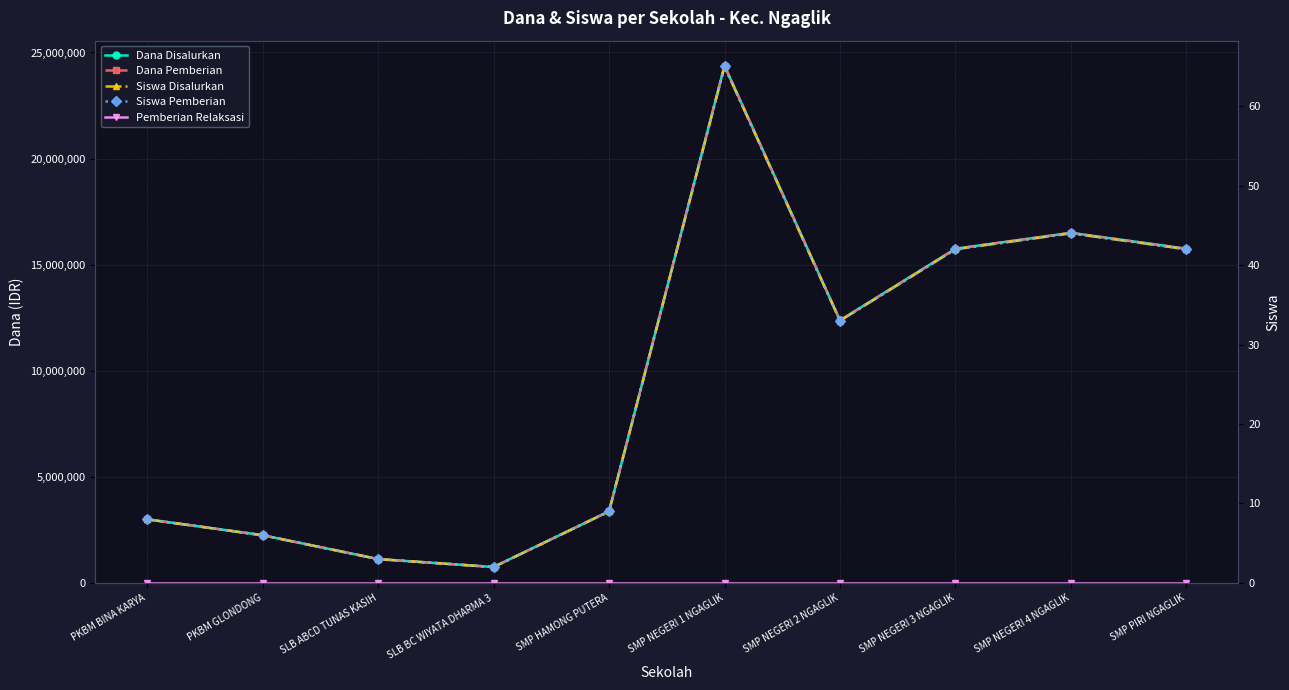

What is the maximum value for Siswa Pemberian?

65